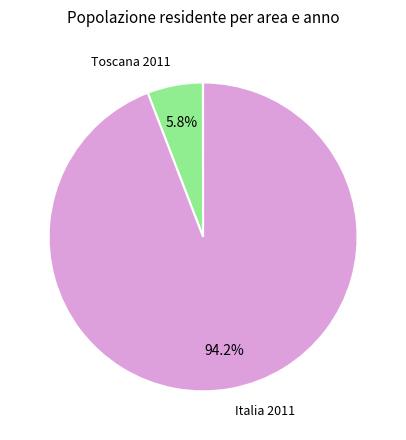

To the nearest percent, what is the difference between the largest and smallest slice percentages?

94%